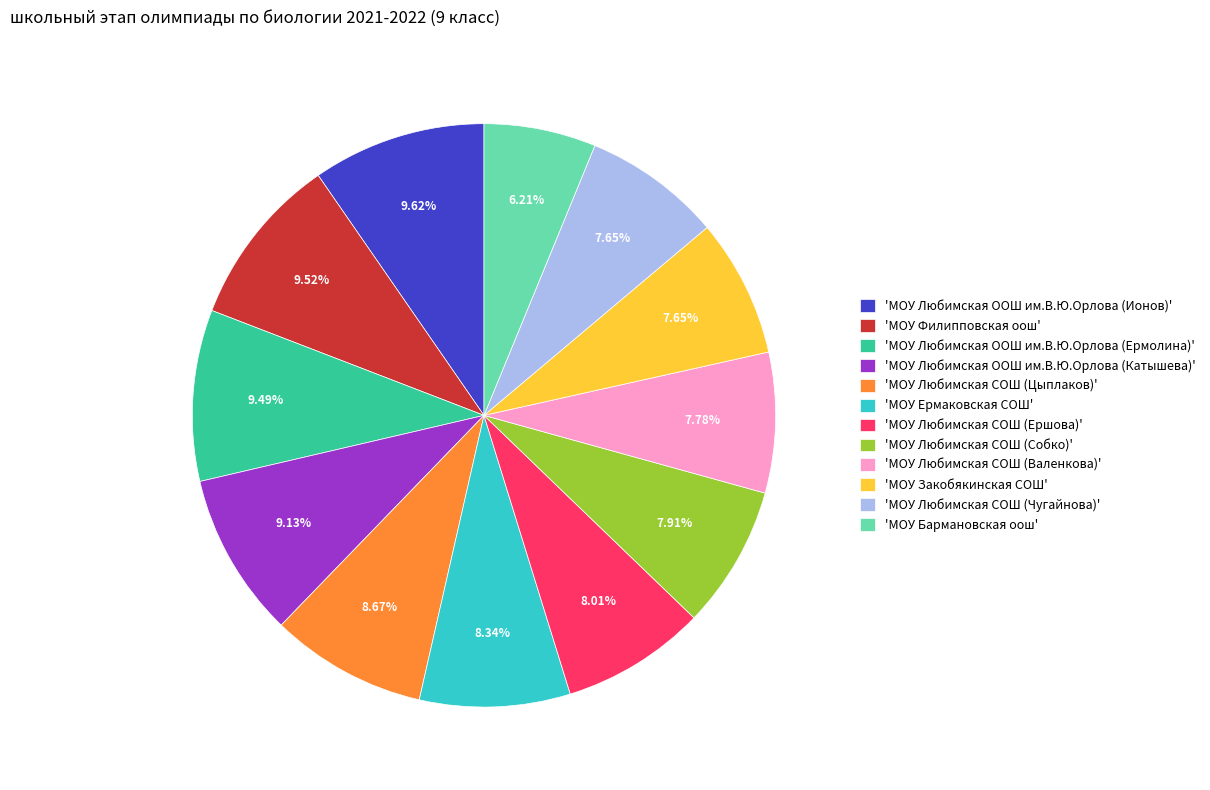

Approximately how many times larger is the value at 'МОУ Ермаковская СОШ' compared to 'МОУ Любимская СОШ (Ершова)'?

1.0